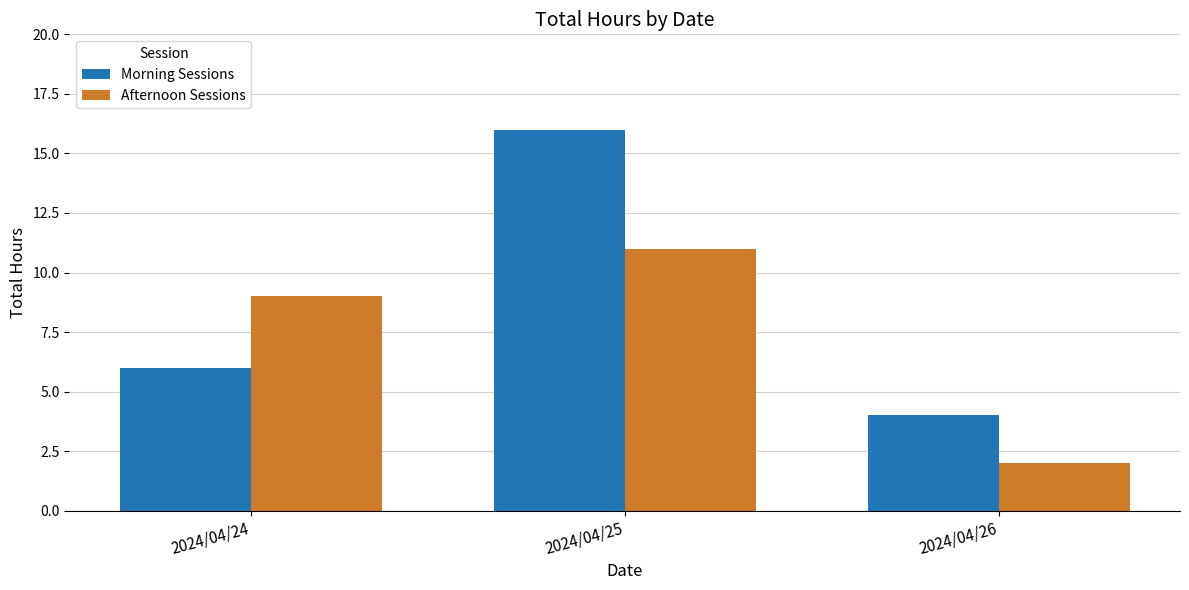

Where is Morning Sessions nearest to the value 10?

2024/04/24